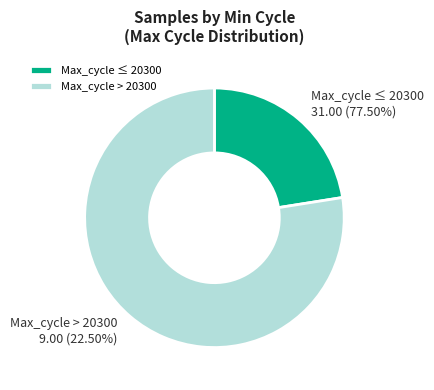

Is it true that 28 is 8% of the pie?

False